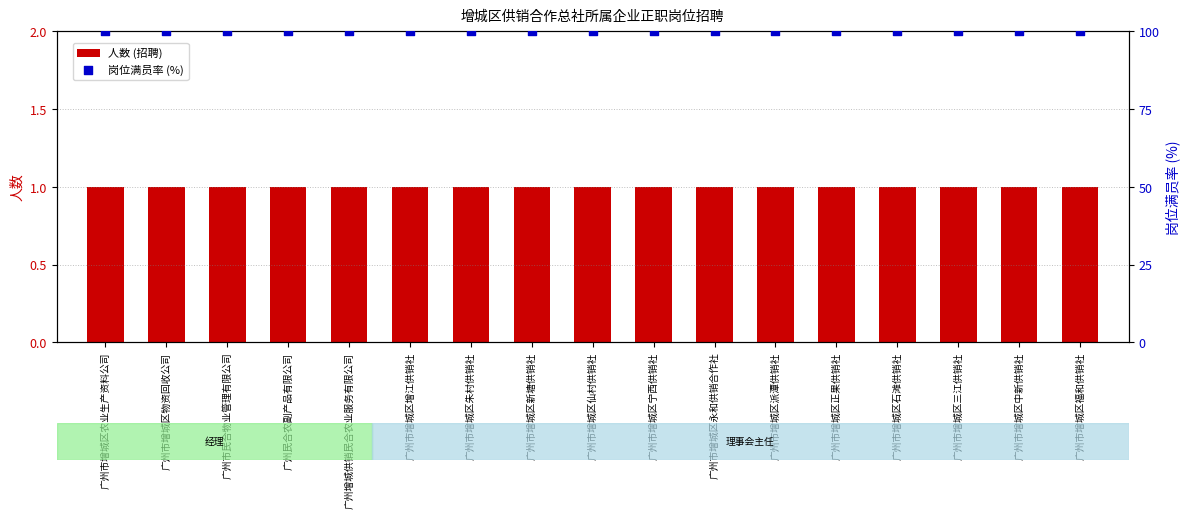

Is the value of 岗位满员率 (%) at 广州民合农副产品有限公司 greater than the value of 人数 (招聘) at 广州市增城区仙村供销社?

Yes